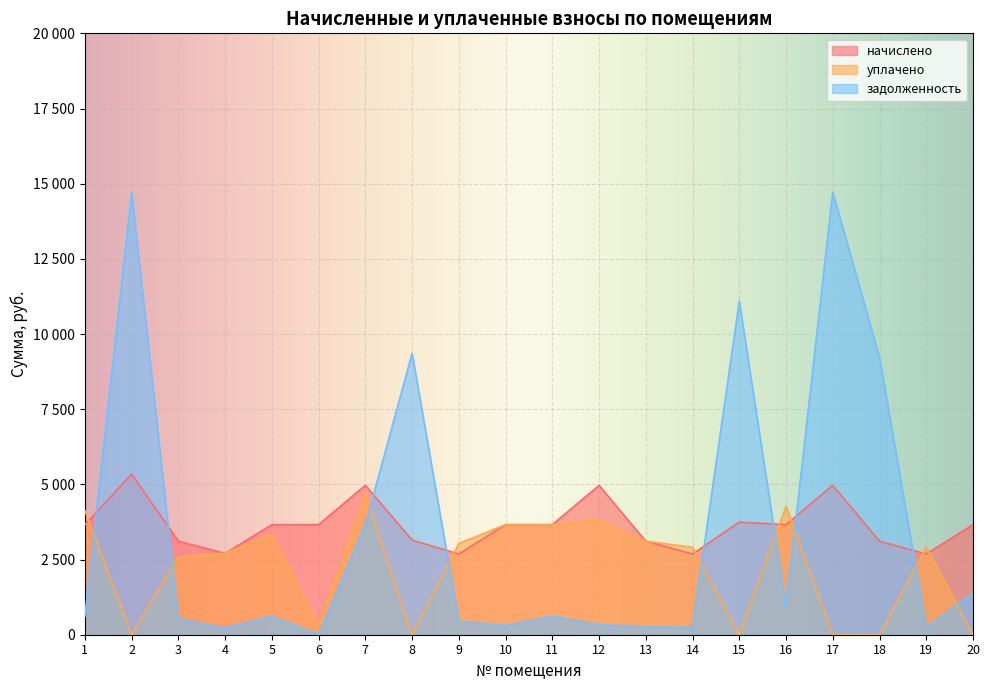

How many lines are shown in the chart?

3